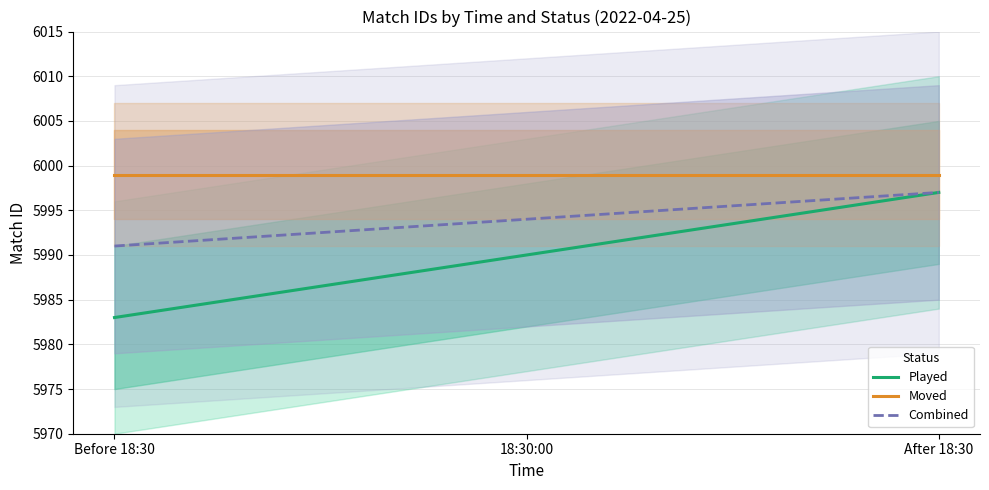

How many lines are shown in the chart?

3